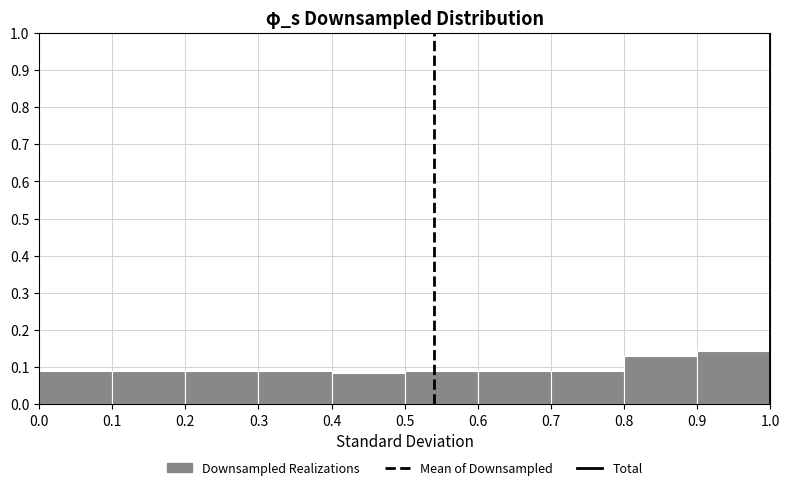

Which range on the x-axis has the tallest bar?

0.9 to 1.0